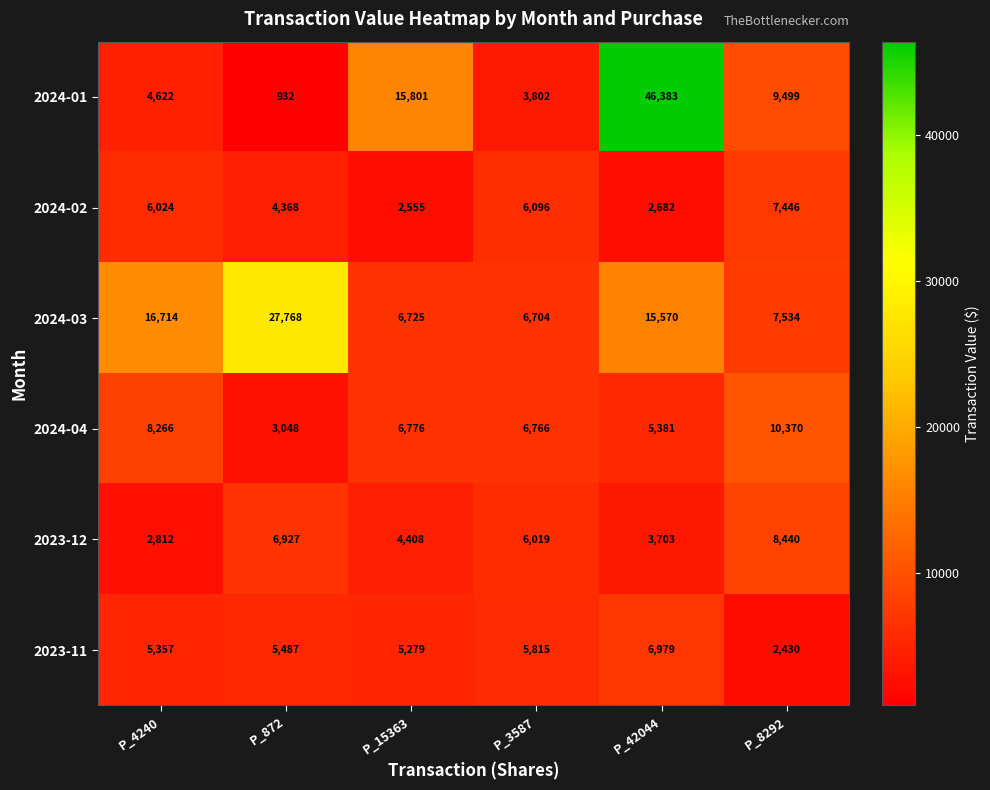

What is the difference between the 2024-01 values at P_42044 and P_3587?

42581